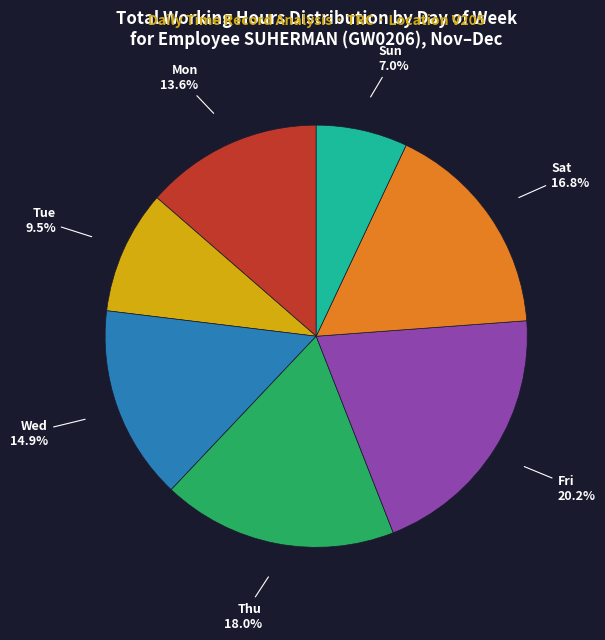

Is there any slice that represents more than half of the pie?

No